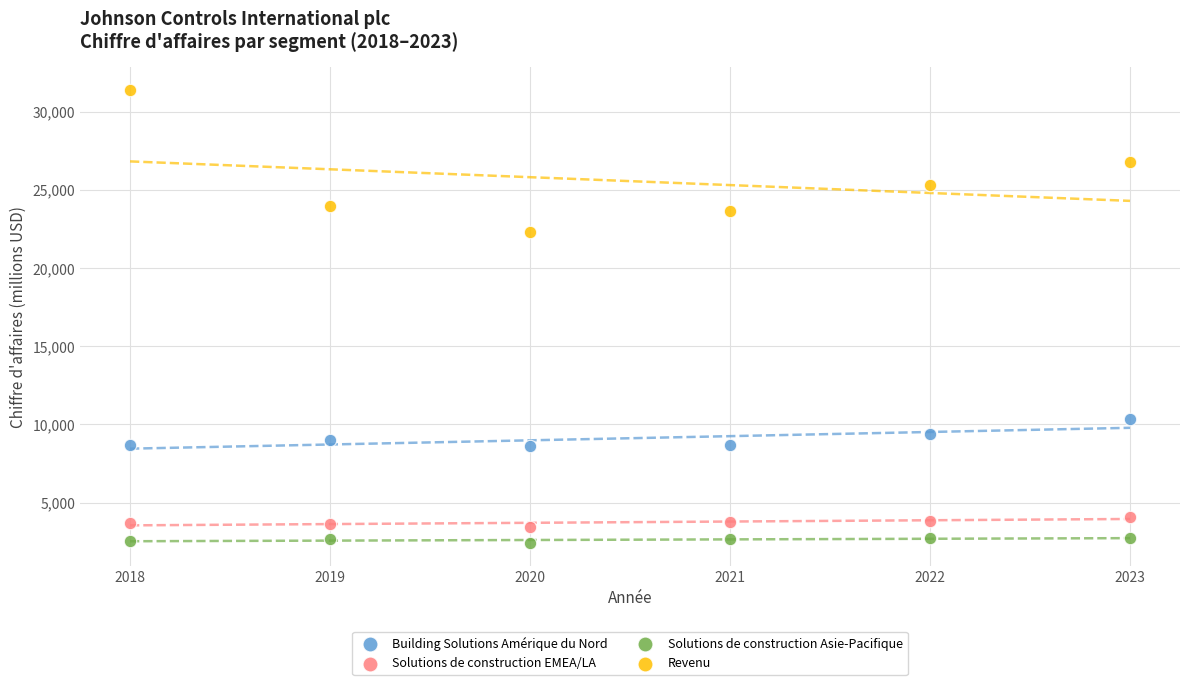

Across all data points, what is the range of X values (max minus min)?

5